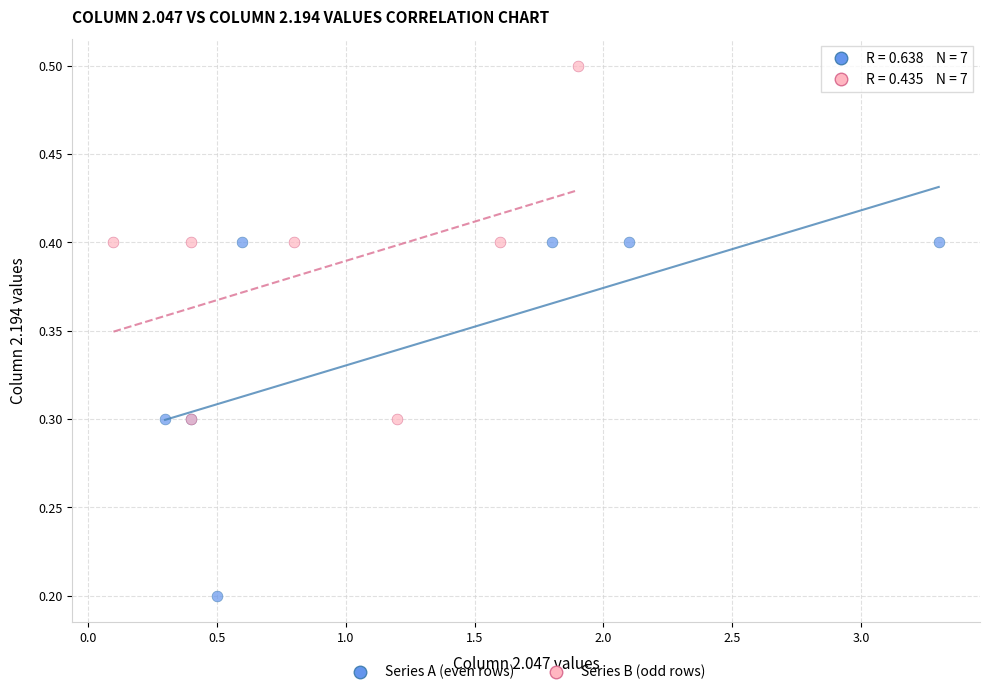

What are all the series names shown in the legend?

Series A (even rows), Series B (odd rows)